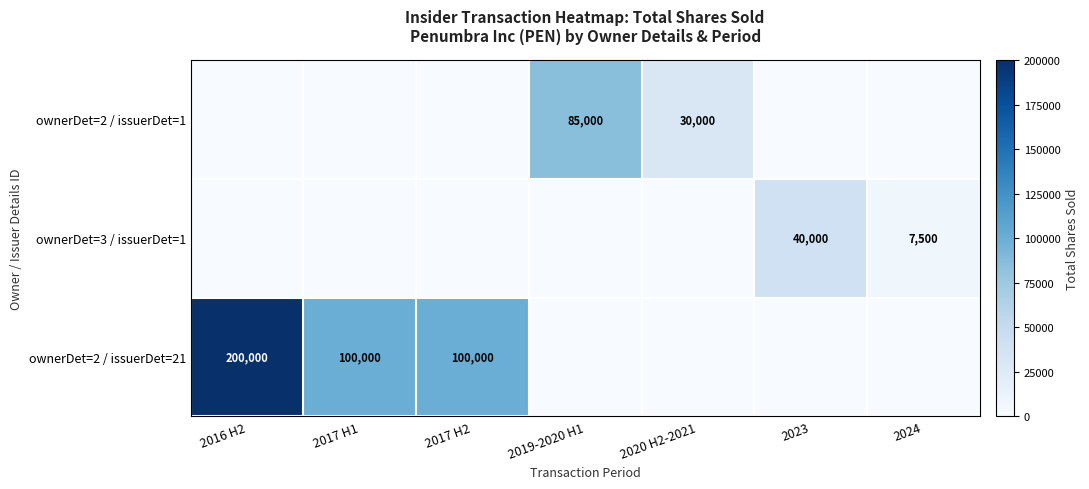

The ownerDet=2 / issuerDet=1 series shows 57612 at 2019-2020 H1. True or false?

False